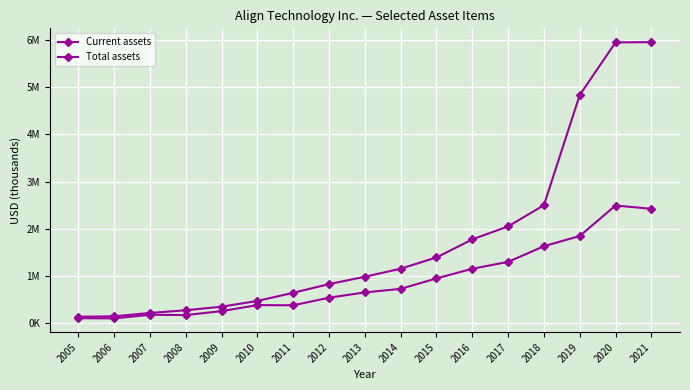

Does the chart have visible grid lines?

Yes